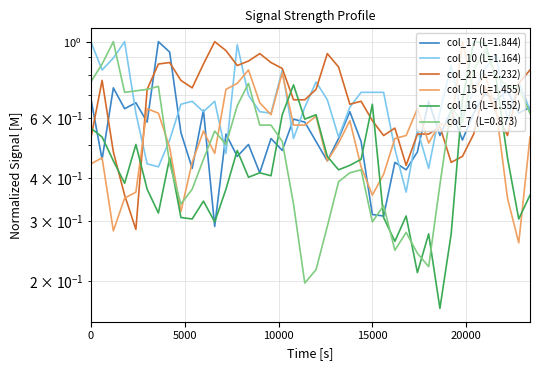

Which series has the largest total across all categories?

col_21 (2.232)